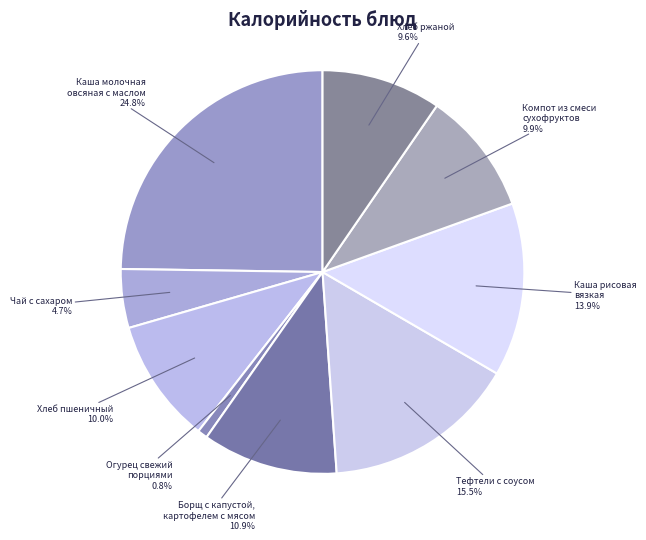

To the nearest percent, what is the average slice percentage?

11%